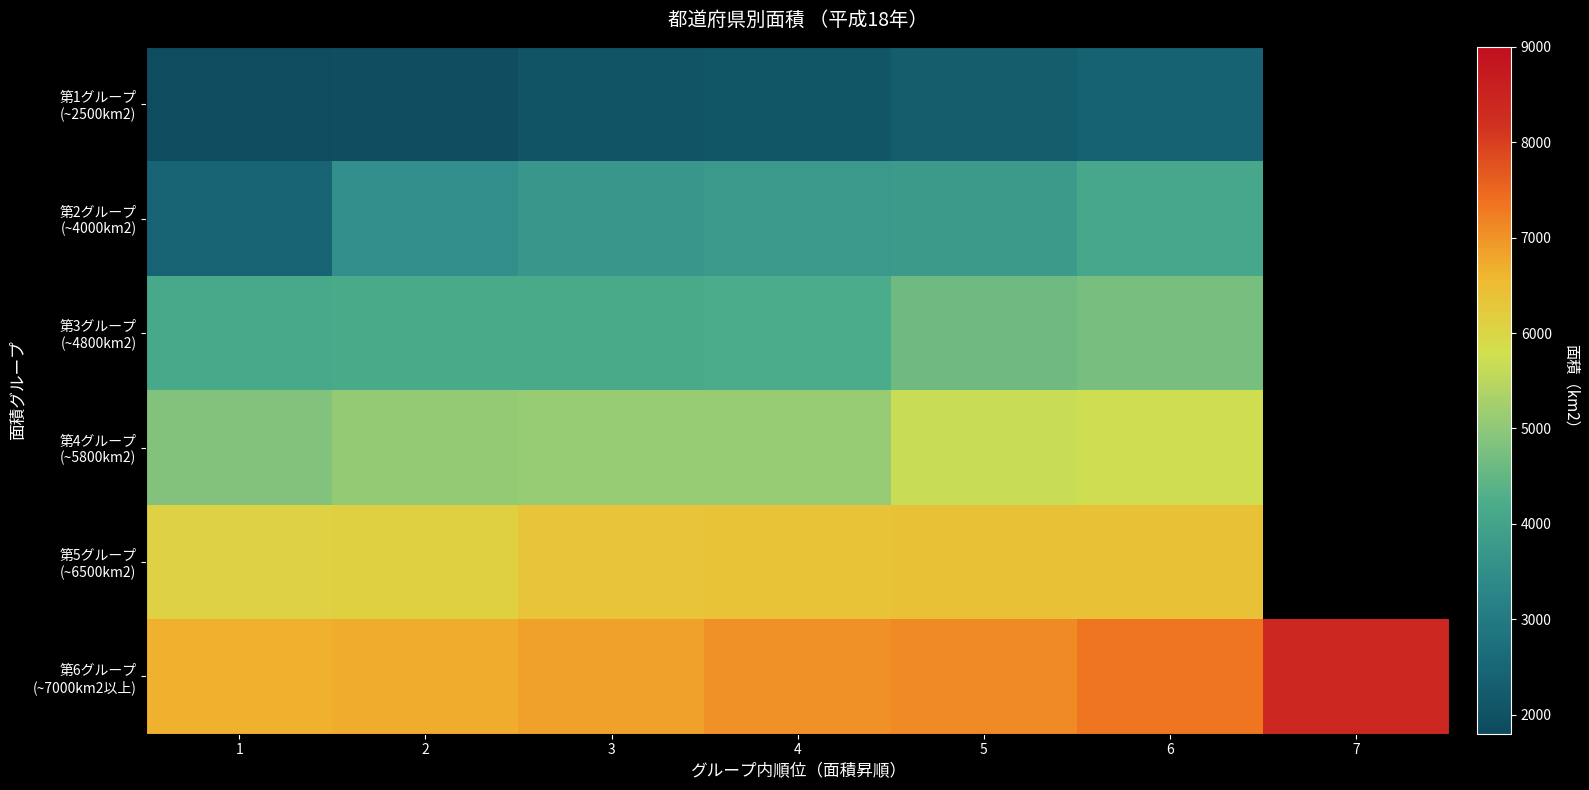

Rank the series at 6 from highest to lowest value.

第6グループ (~7000km2以上), 第5グループ (~6500km2), 第4グループ (~5800km2), 第3グループ (~4800km2), 第2グループ (~4000km2), 第1グループ (~2500km2)